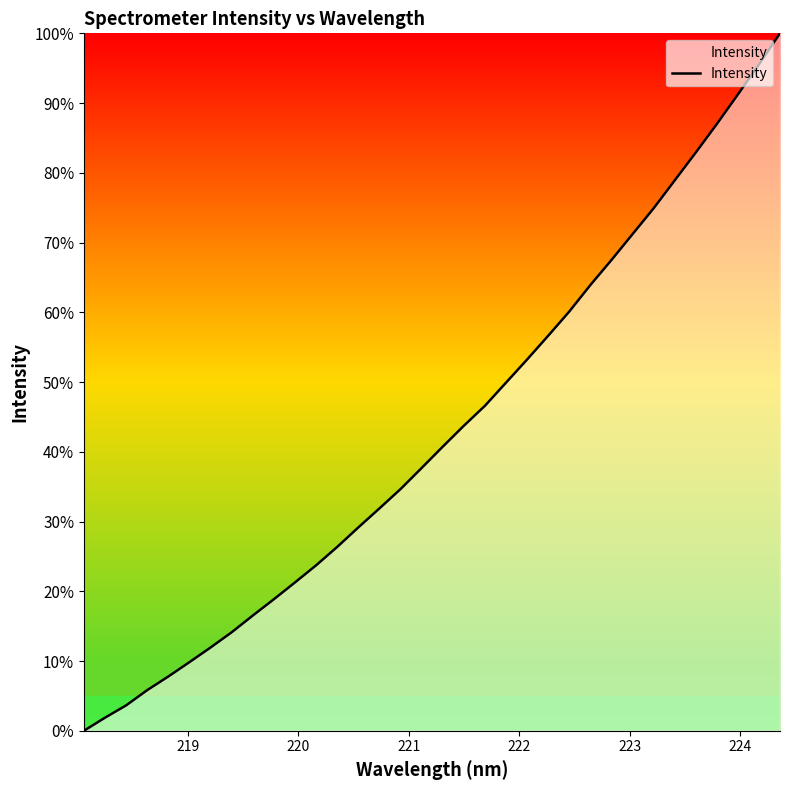

What is the maximum value shown in the chart?

100.0